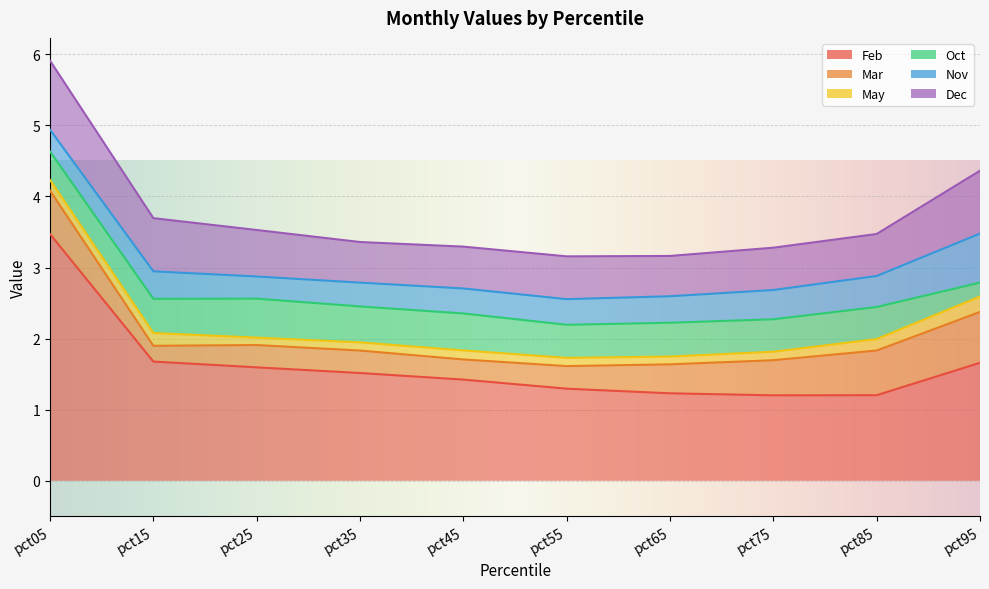

The value of Mar at pct35 is 0.1. True or false?

False